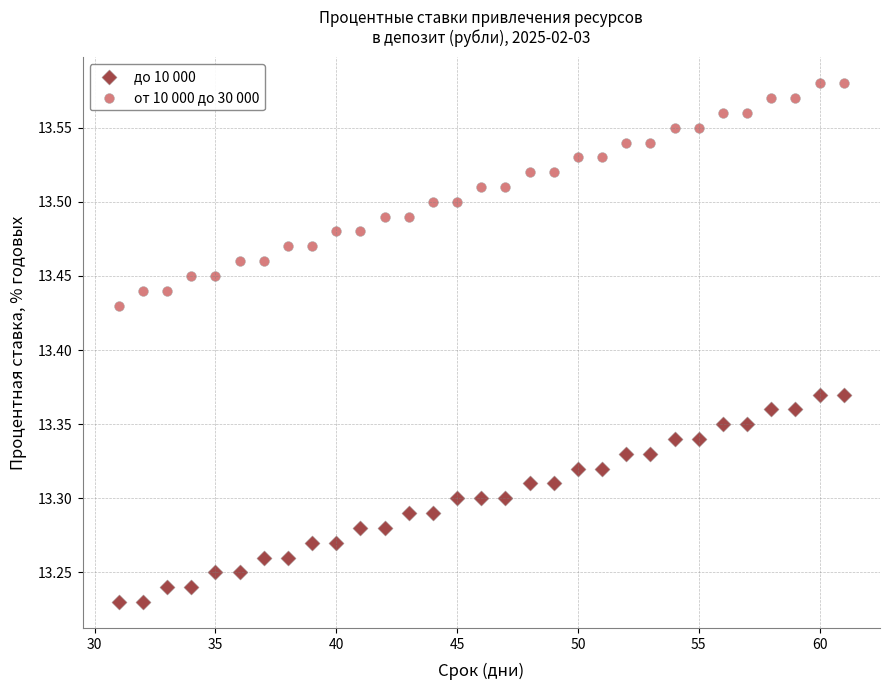

Which series reaches the minimum Y coordinate?

до 10 000